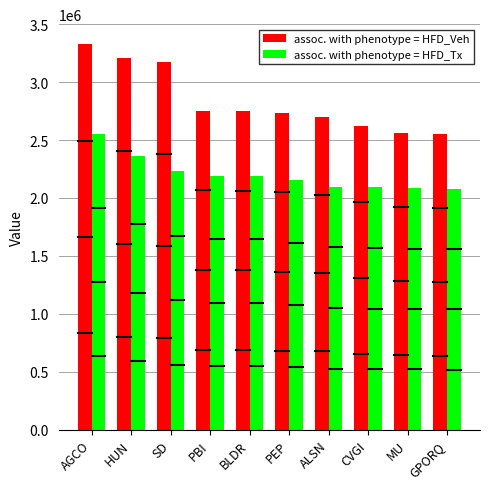

What value does the assoc. with phenotype = HFD_Veh series have at ALSN, to the nearest 10?

2703000